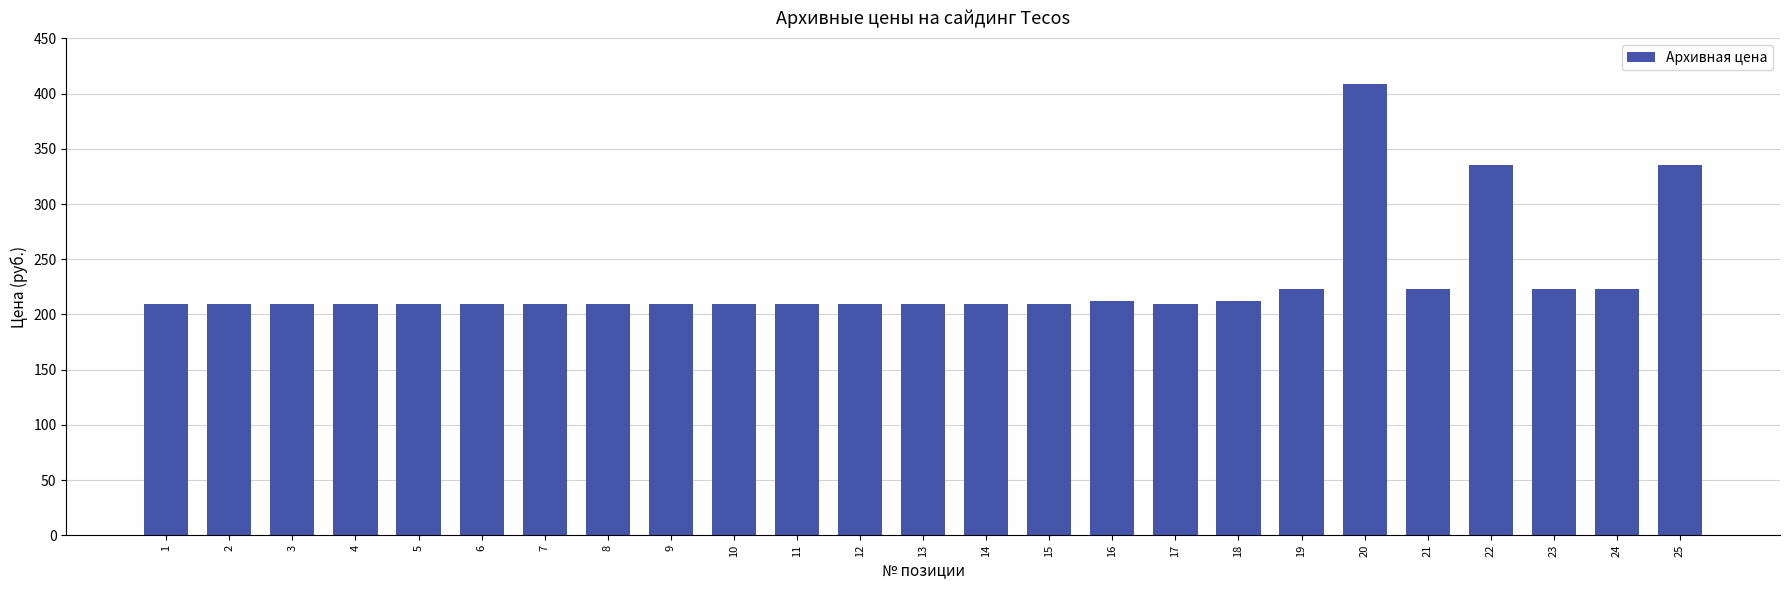

What is the sum of all values?

5739